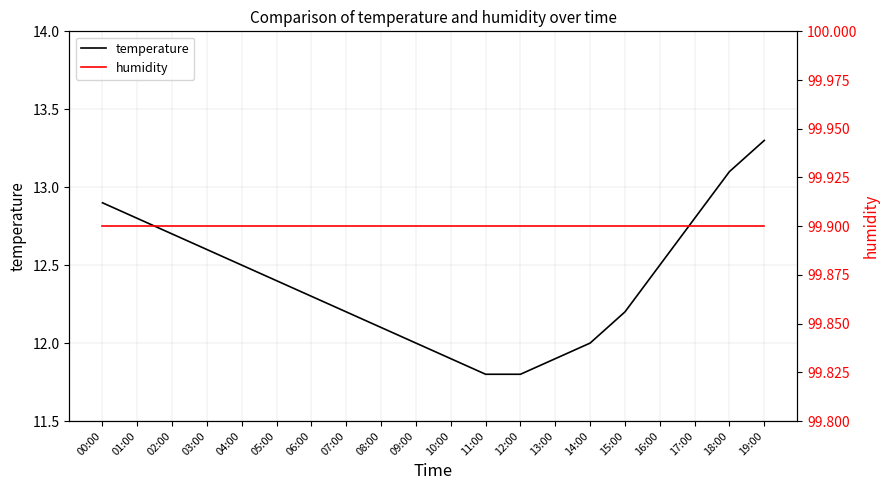

The value of humidity at 15:00 is 99.9. True or false?

True